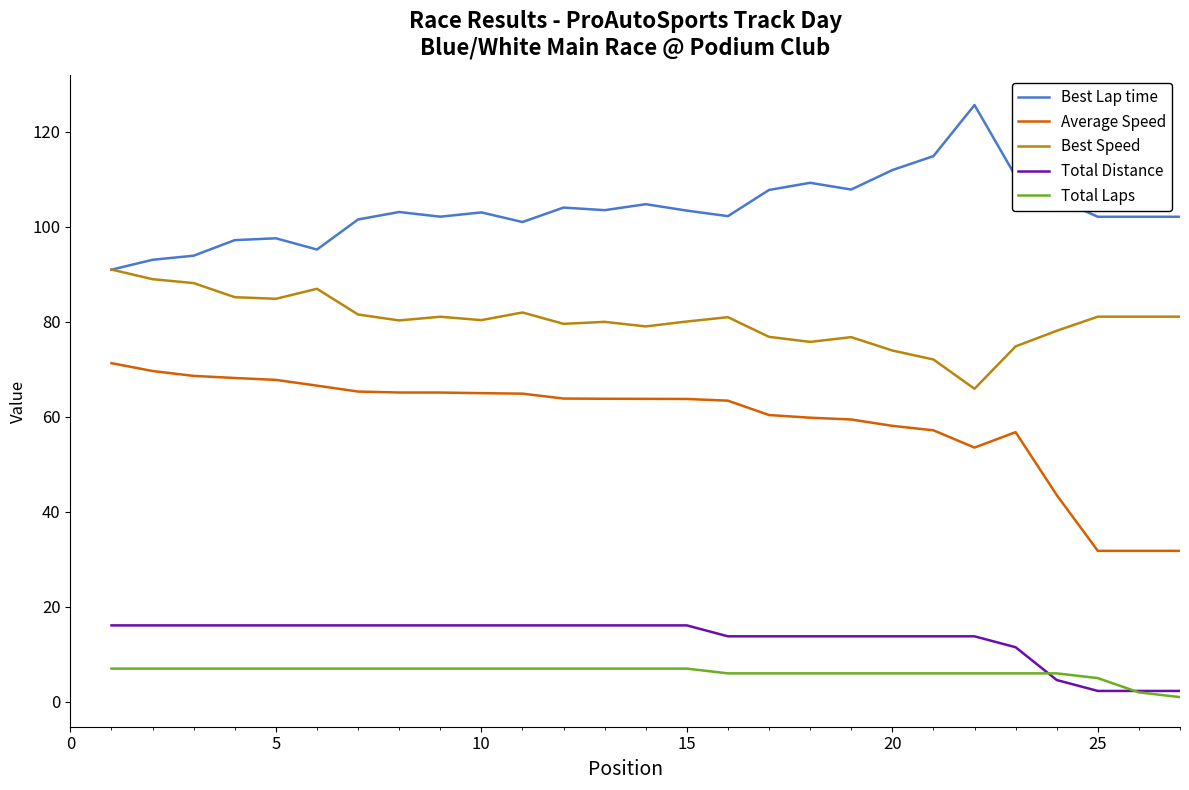

What is the greatest value displayed?

125.6